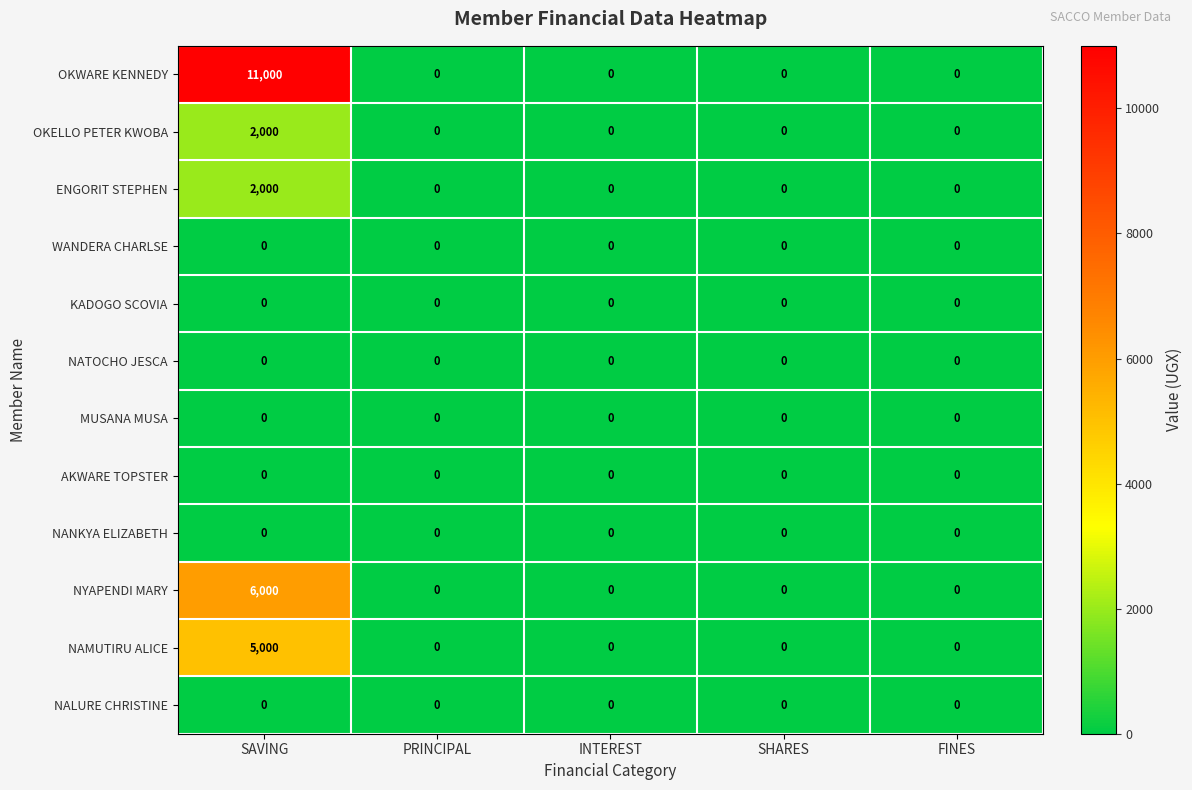

At which category is the sum across all series the highest?

SAVING